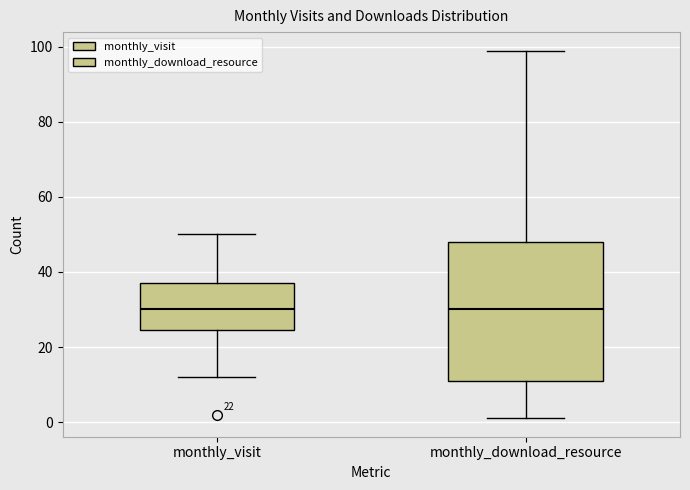

Comparing the boxes themselves (not the whiskers), which one is the tallest?

monthly_download_resource